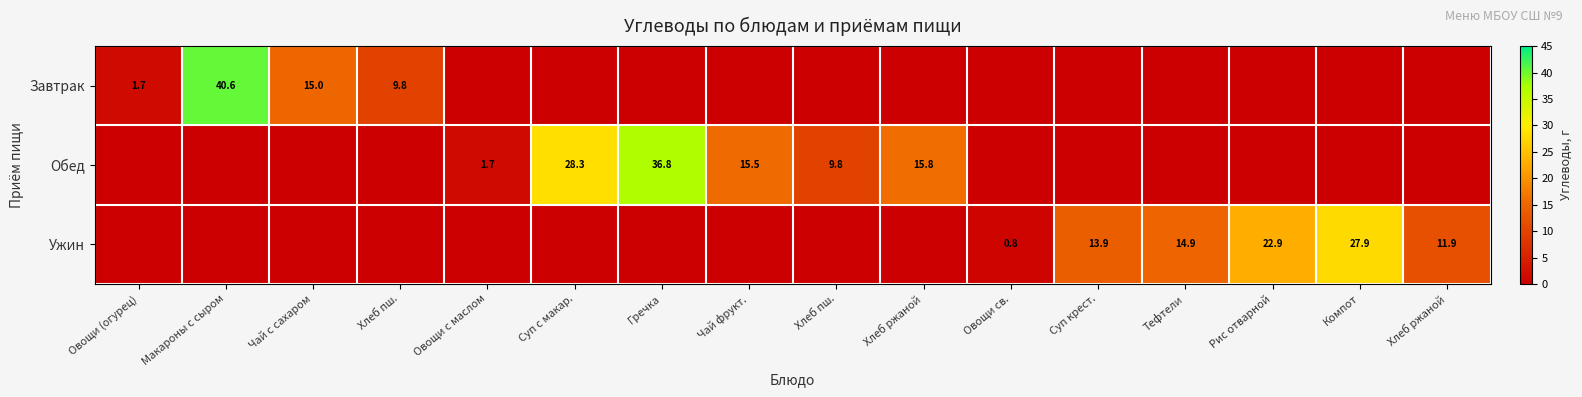

How many values in Завтрак are above zero?

4